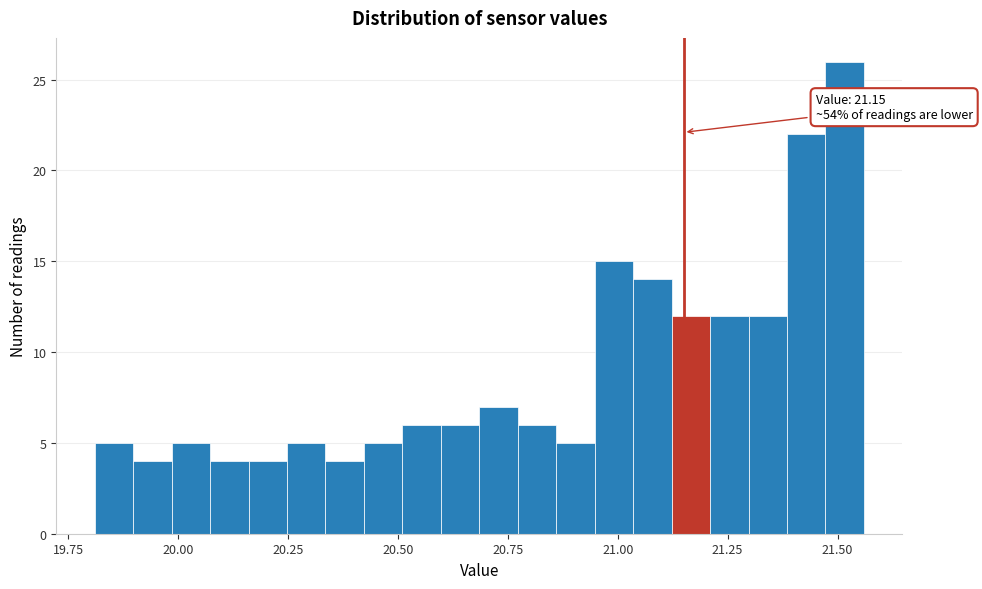

Read against the x-axis, roughly where is the centre of the tallest bar?

21.50